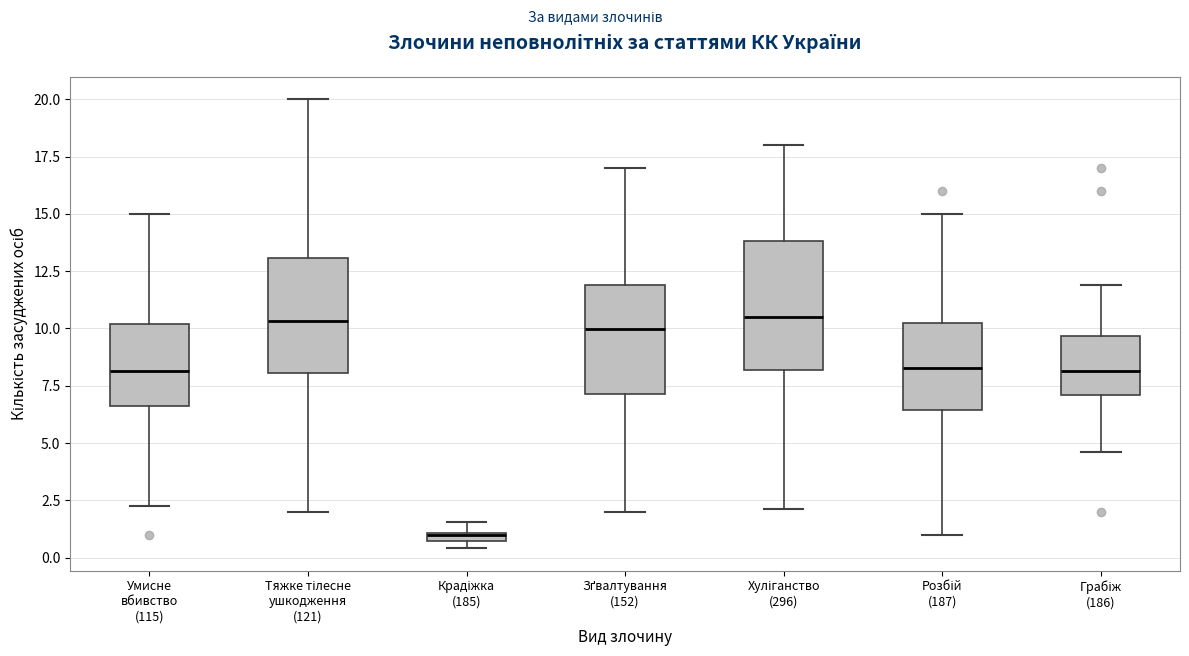

Which box is the tallest, from its lower edge to its upper edge?

Хуліганство (296)